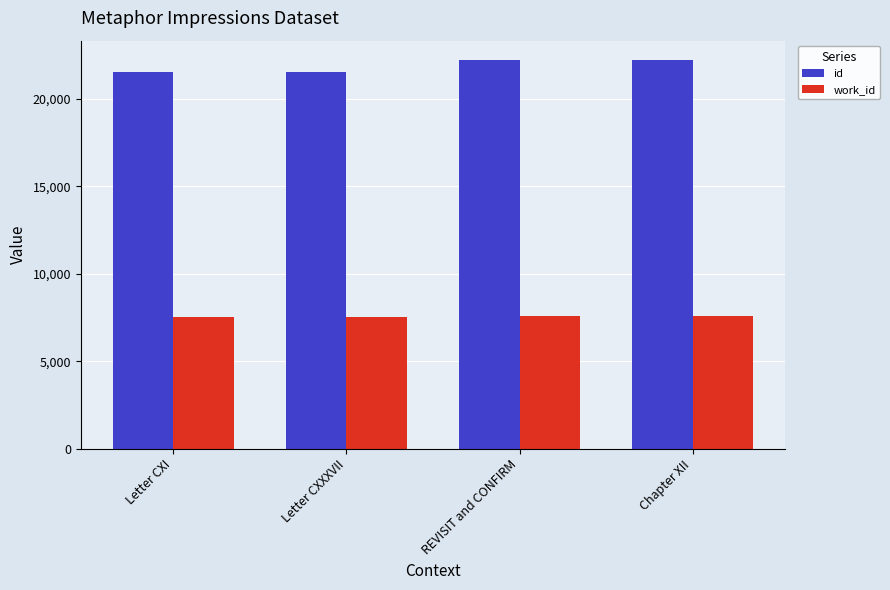

What is the spread (max minus min) of values at Letter CXXXVII?

14013